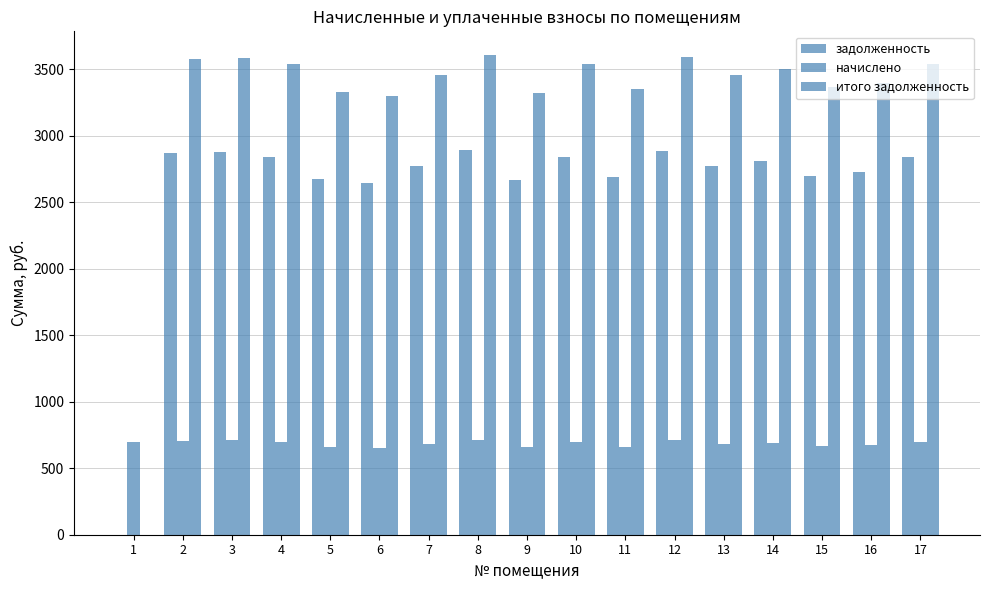

How many data points in начислено are above 692?

9